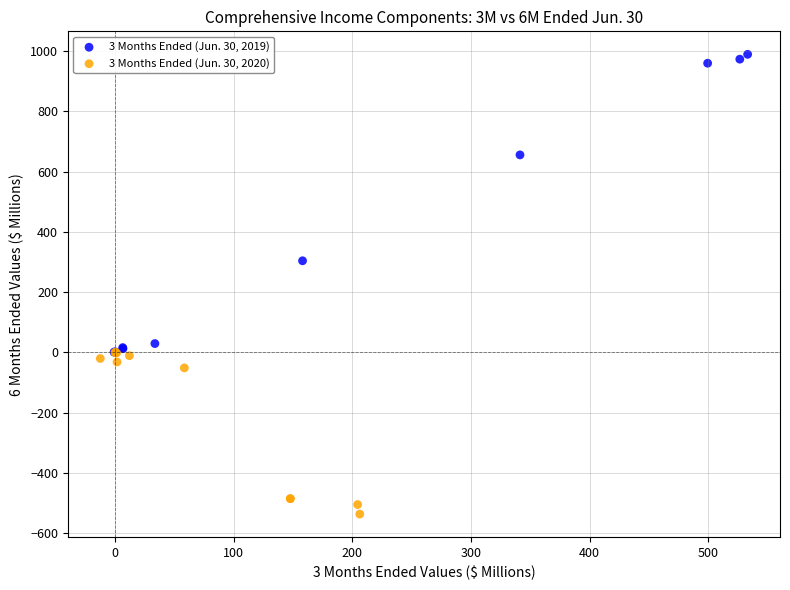

Which series contains the highest Y value?

3 Months Ended (Jun. 30, 2019)